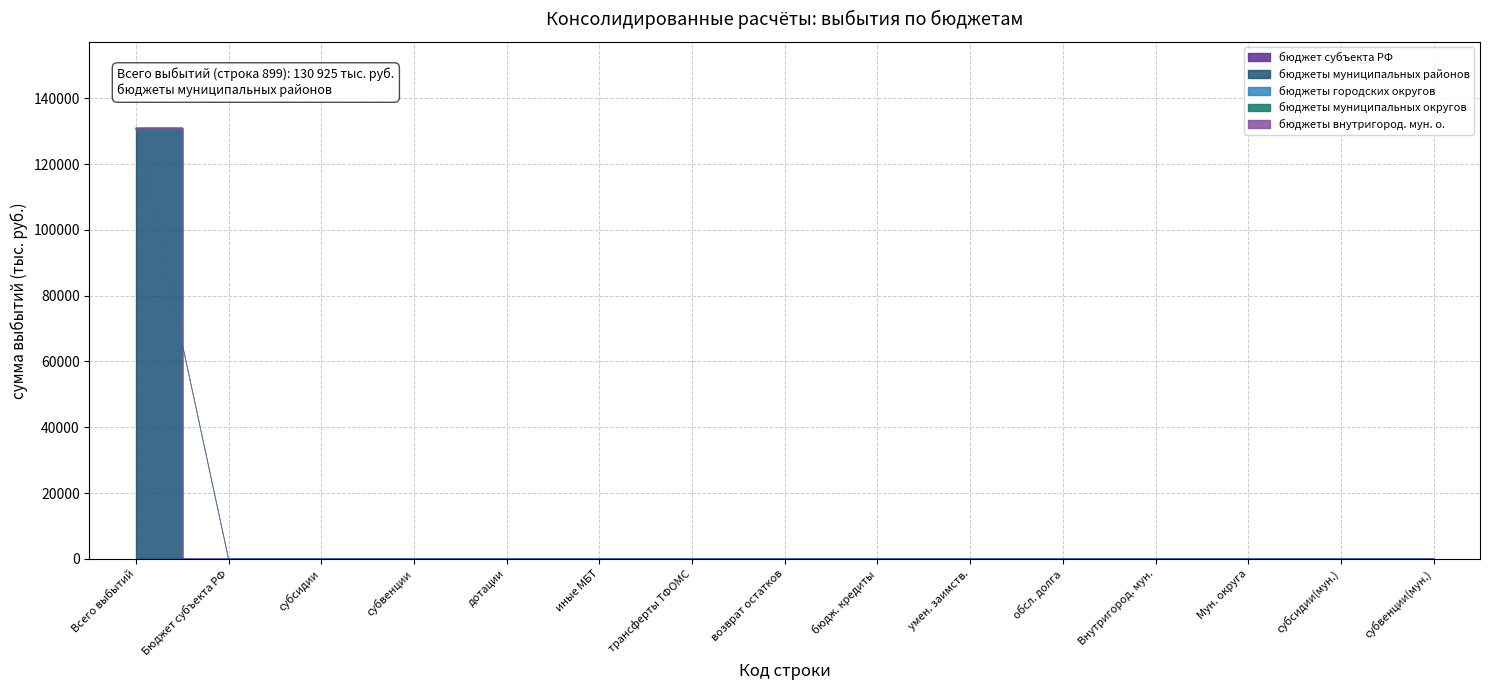

True or false: бюджеты муниципальных районов and бюджеты городских округов cross at least once.

False